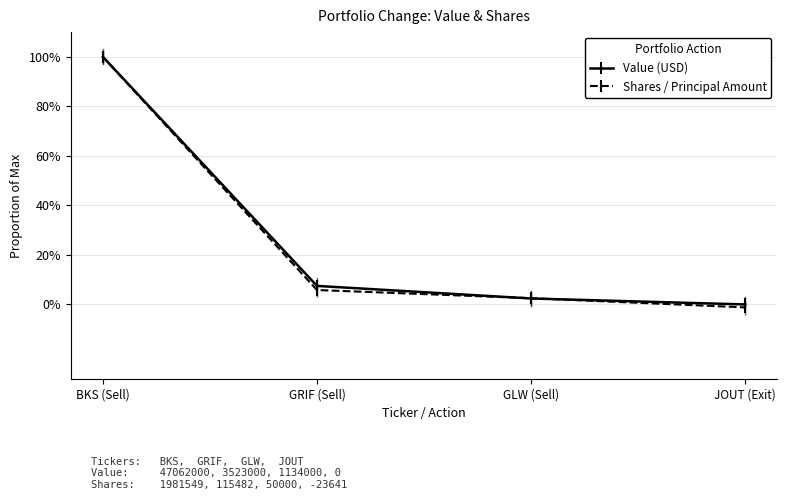

Which series has the largest range (max minus min)?

Shares / Principal Amount